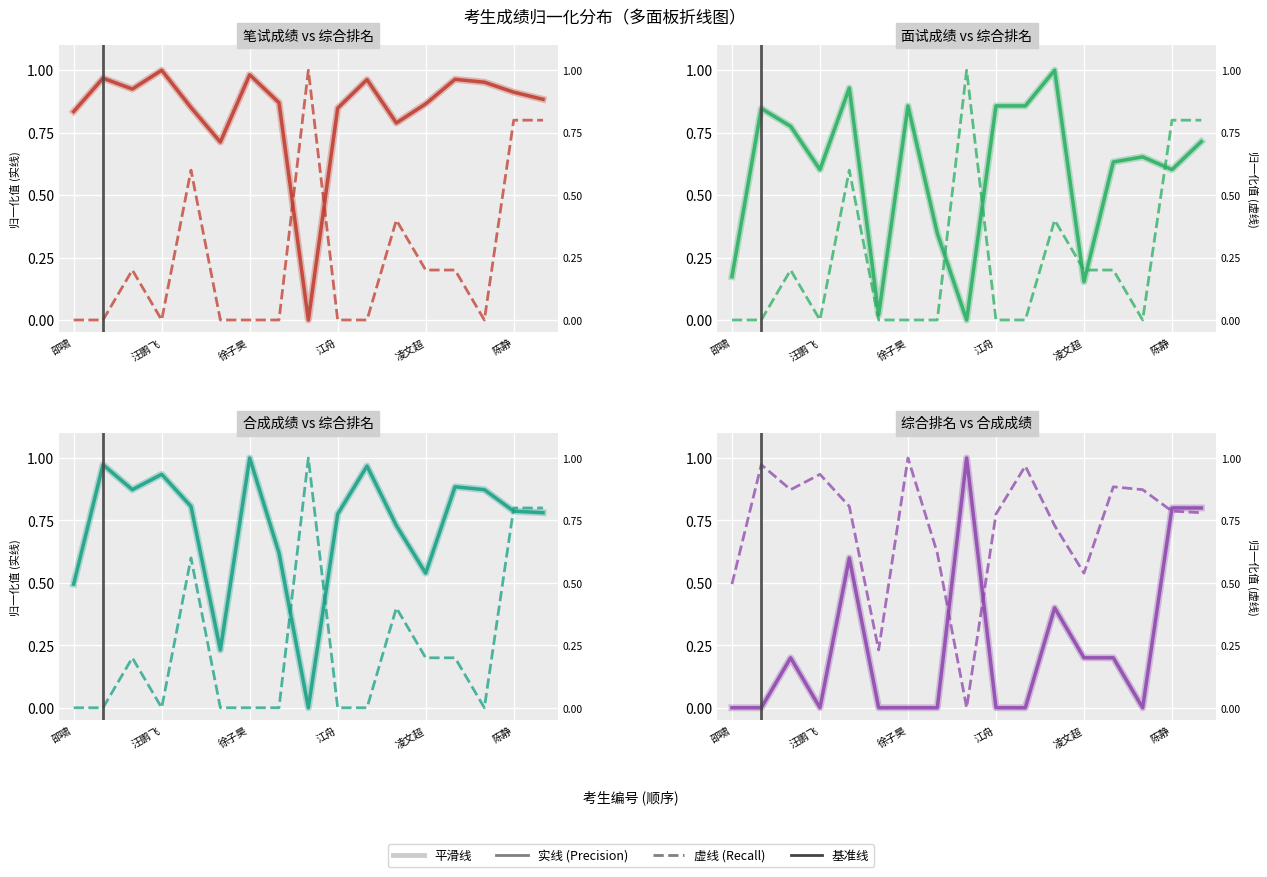

What is the total value across all series at 肖星瀚?

3.2